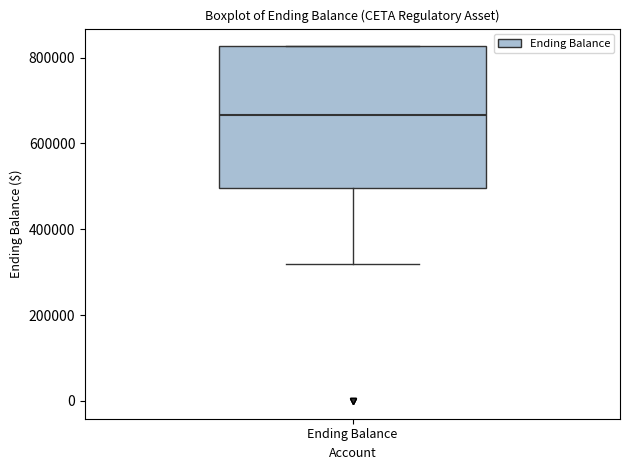

Where does the lower whisker of the box for Ending Balance end on the y-axis? The values are not printed on the chart, so give them approximately, as read against the axis.

320000